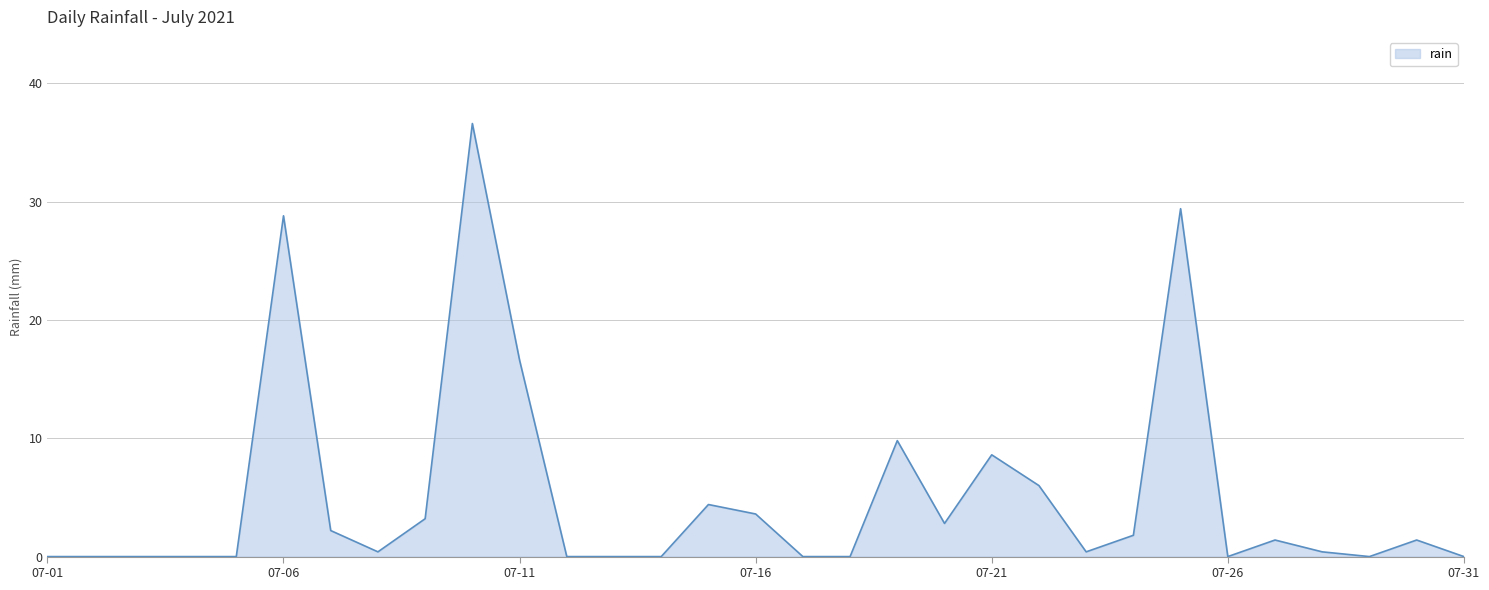

How many lines are shown in the chart?

1